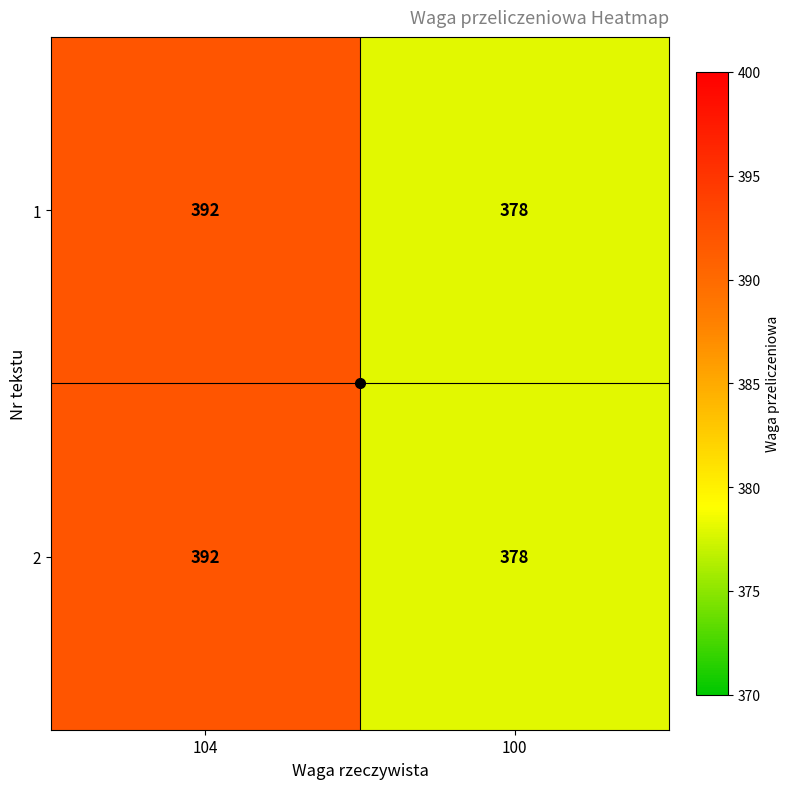

What is the sum of all 1 values?

770